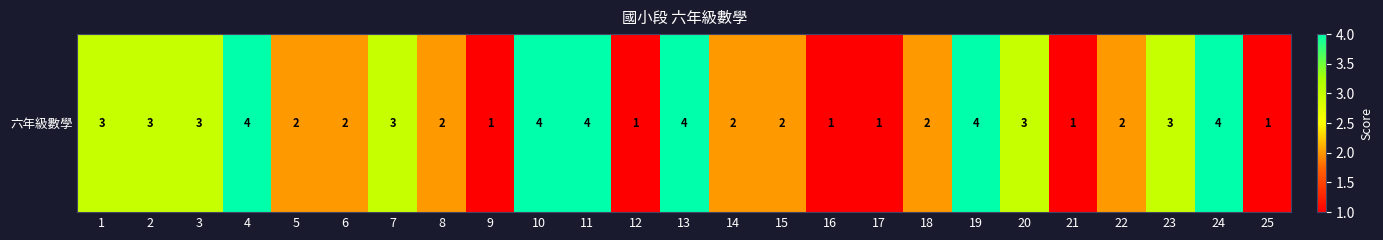

What is the average value?

2